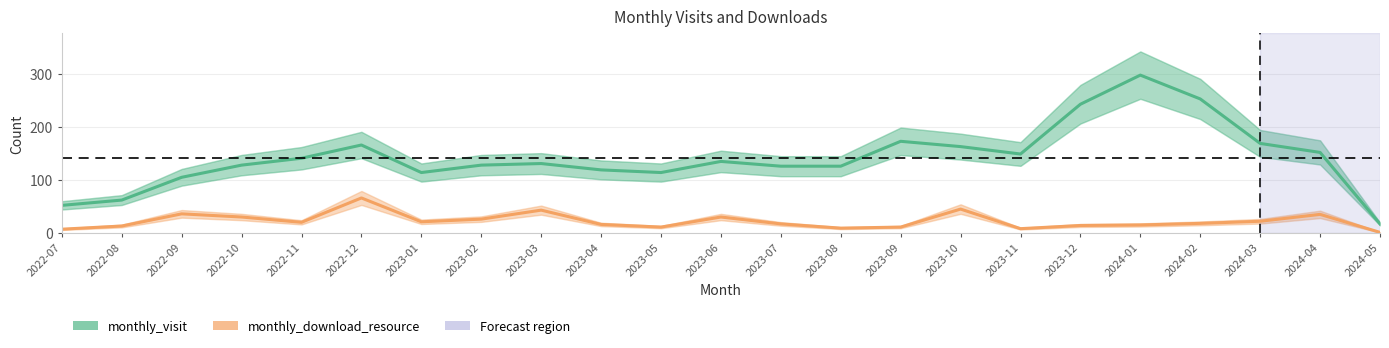

At which category is the sum across all series the highest?

2024-01